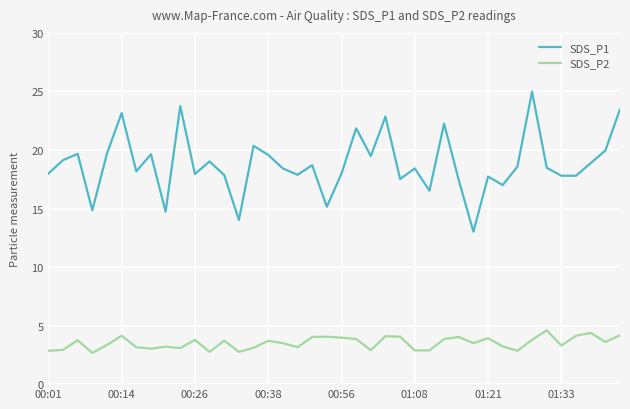

What is the difference between the maximum and minimum values in the SDS_P2 series?

1.9